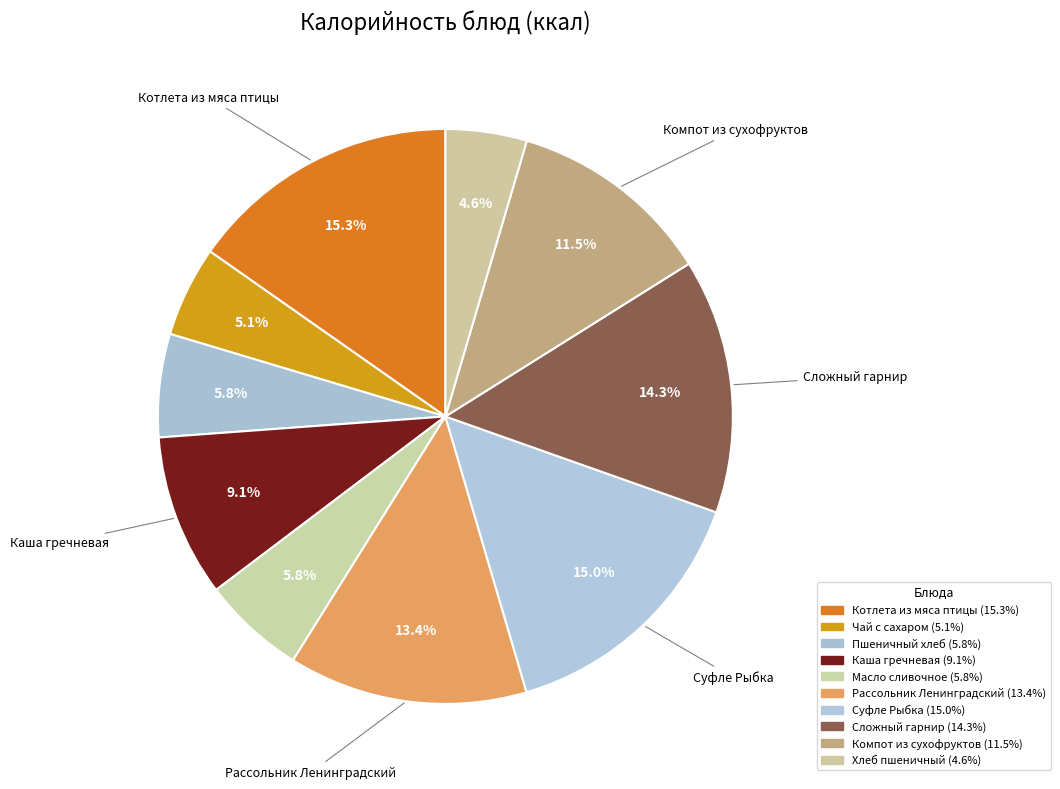

How many segments does this pie chart have?

10